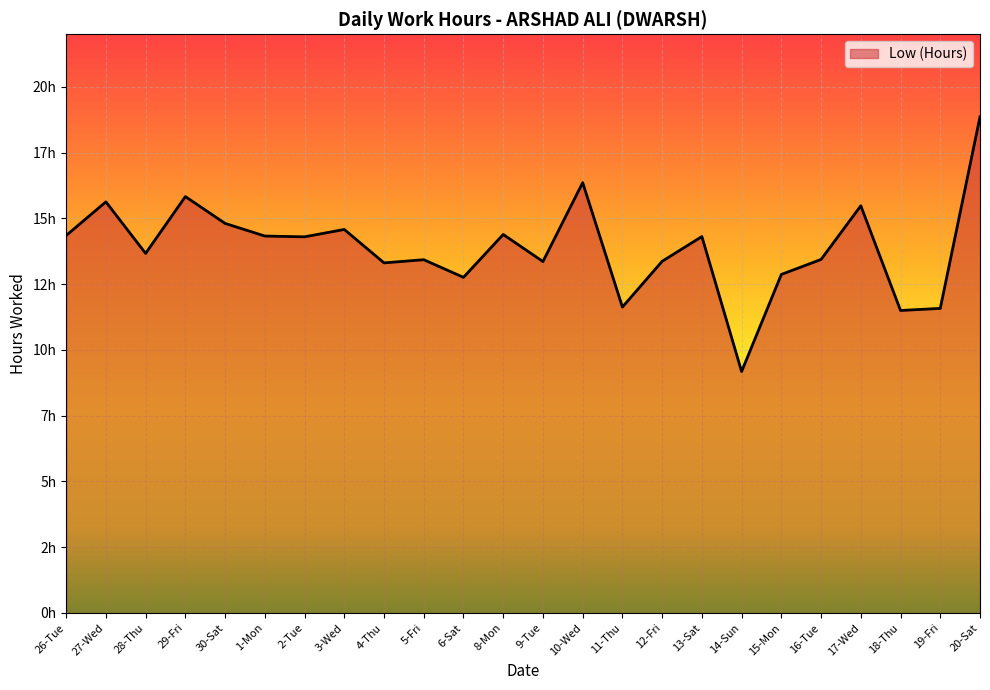

What is the ratio of the value at 10-Wed to the value at 26-Tue?

1.1